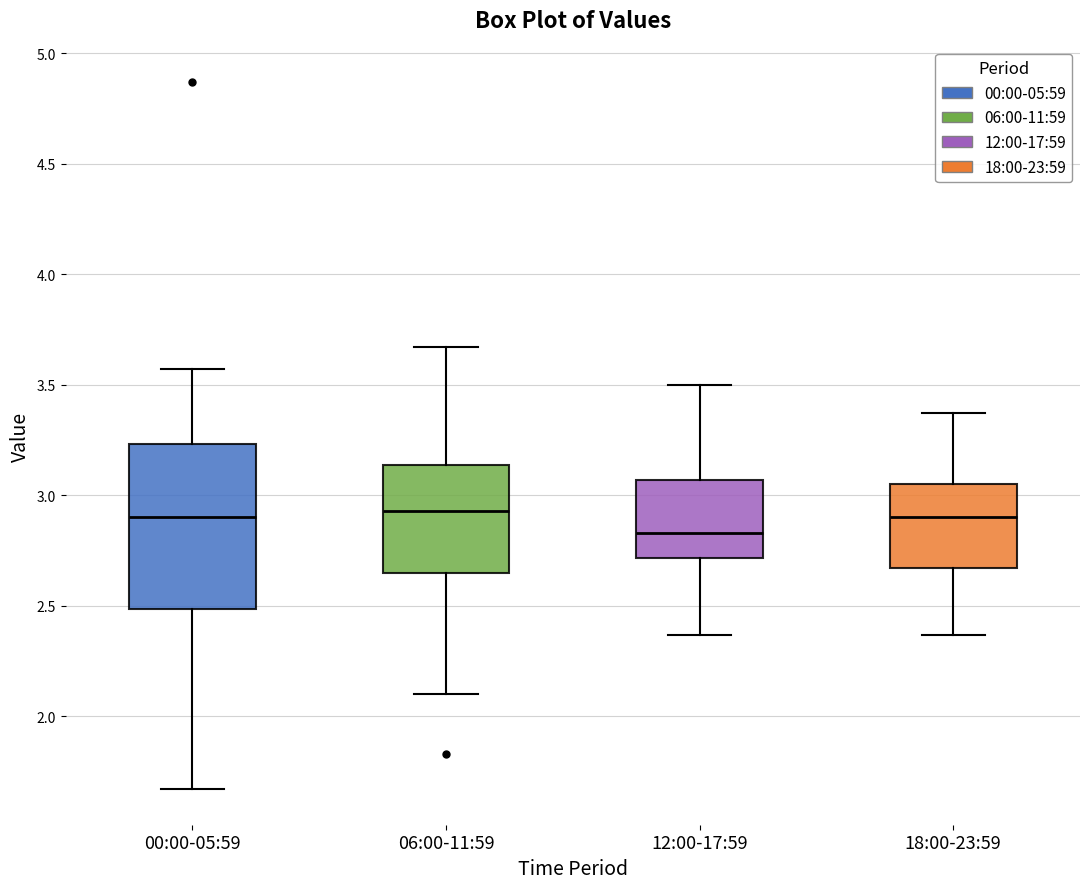

Reading left to right, transcribe this box plot: for each box, give where its median line is, the range the box spans, and where its two whiskers end, as read against the y-axis. The values are not printed on the chart, so give them approximately, as read against the axis.

00:00-05:59: median 2.90, box 2.50 to 3.25, whiskers 1.65 to 3.55
06:00-11:59: median 2.95, box 2.65 to 3.15, whiskers 2.10 to 3.65
12:00-17:59: median 2.85, box 2.70 to 3.05, whiskers 2.35 to 3.50
18:00-23:59: median 2.90, box 2.65 to 3.05, whiskers 2.35 to 3.35